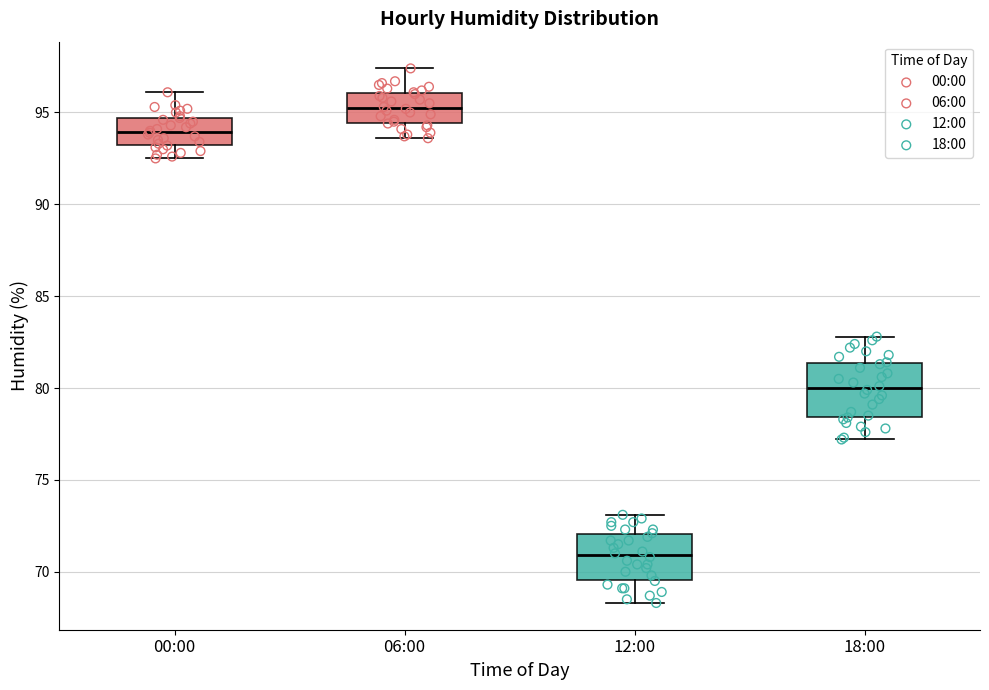

Which box has the highest median line?

06:00